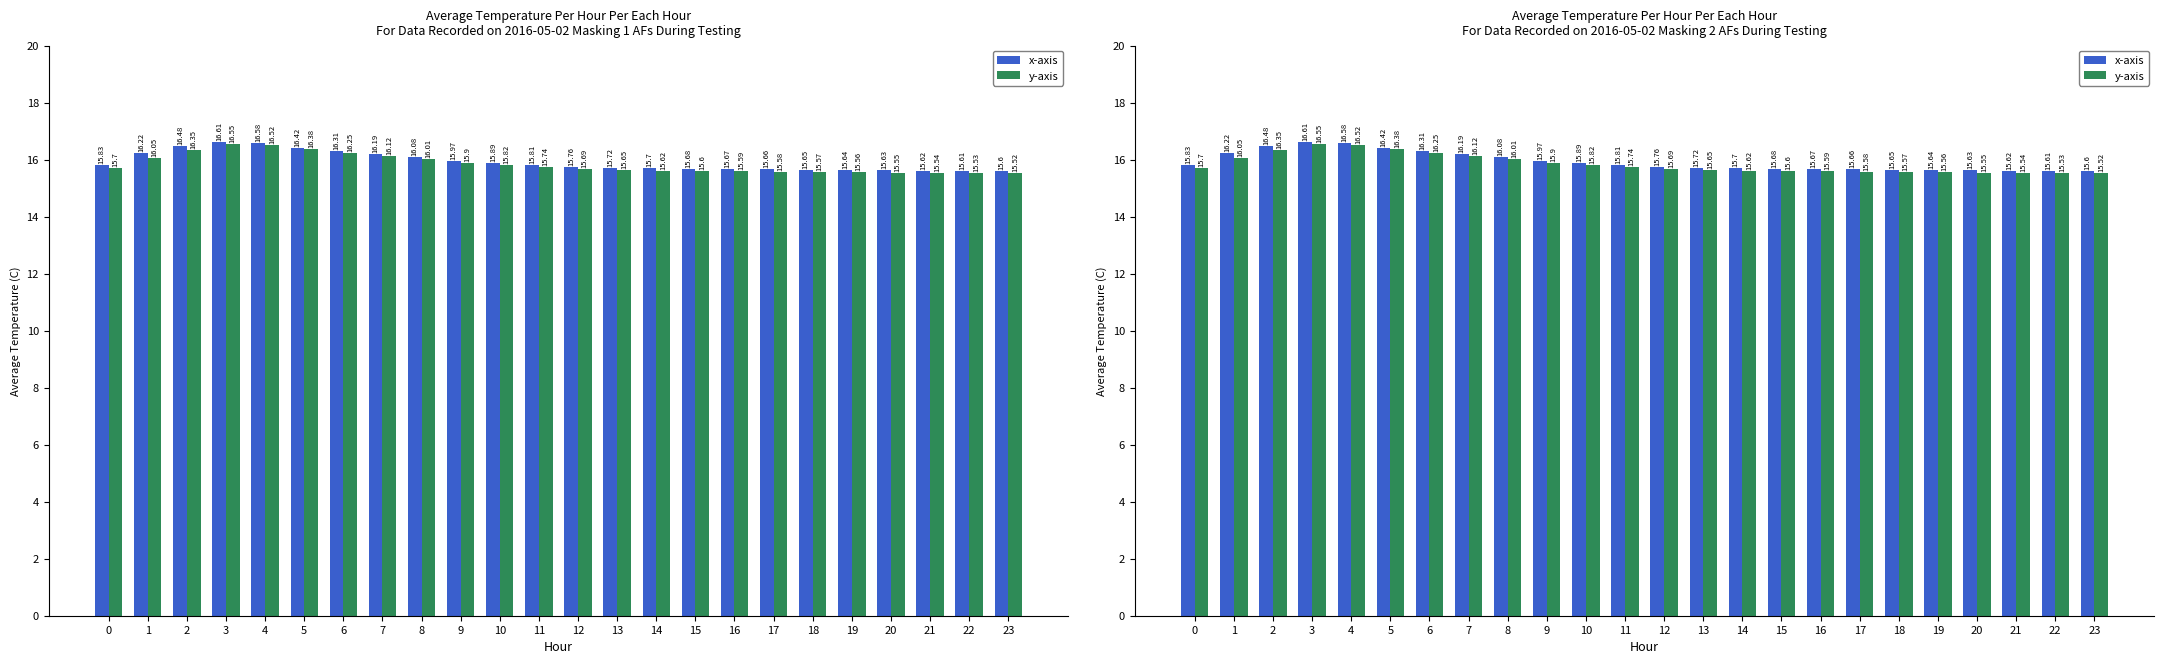

Rank the series at 9 from lowest to highest value.

y-axis, x-axis